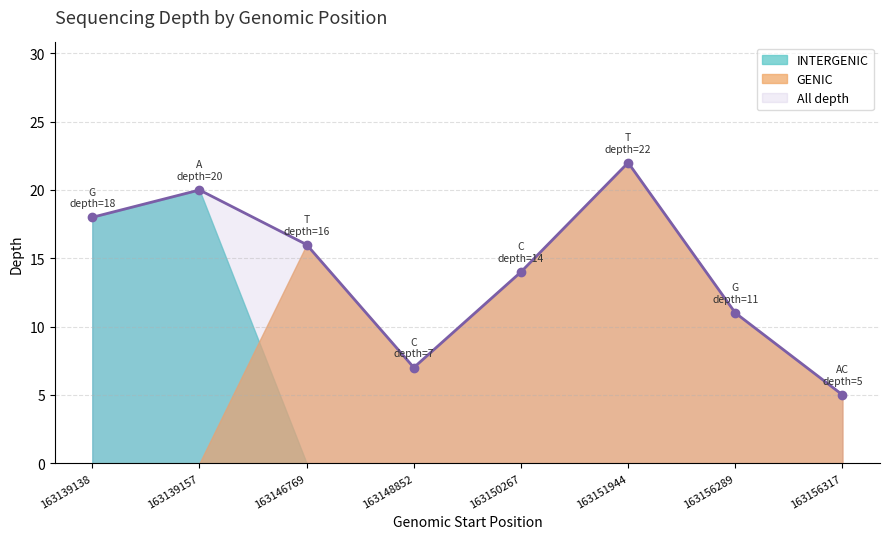

Where is the first local maximum?

163139157